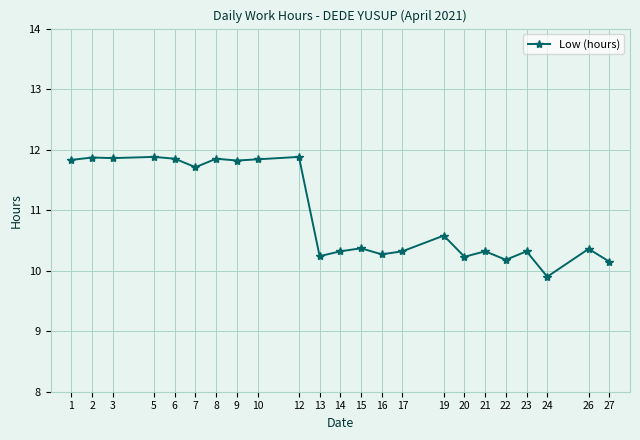

How many lines are shown in the chart?

1